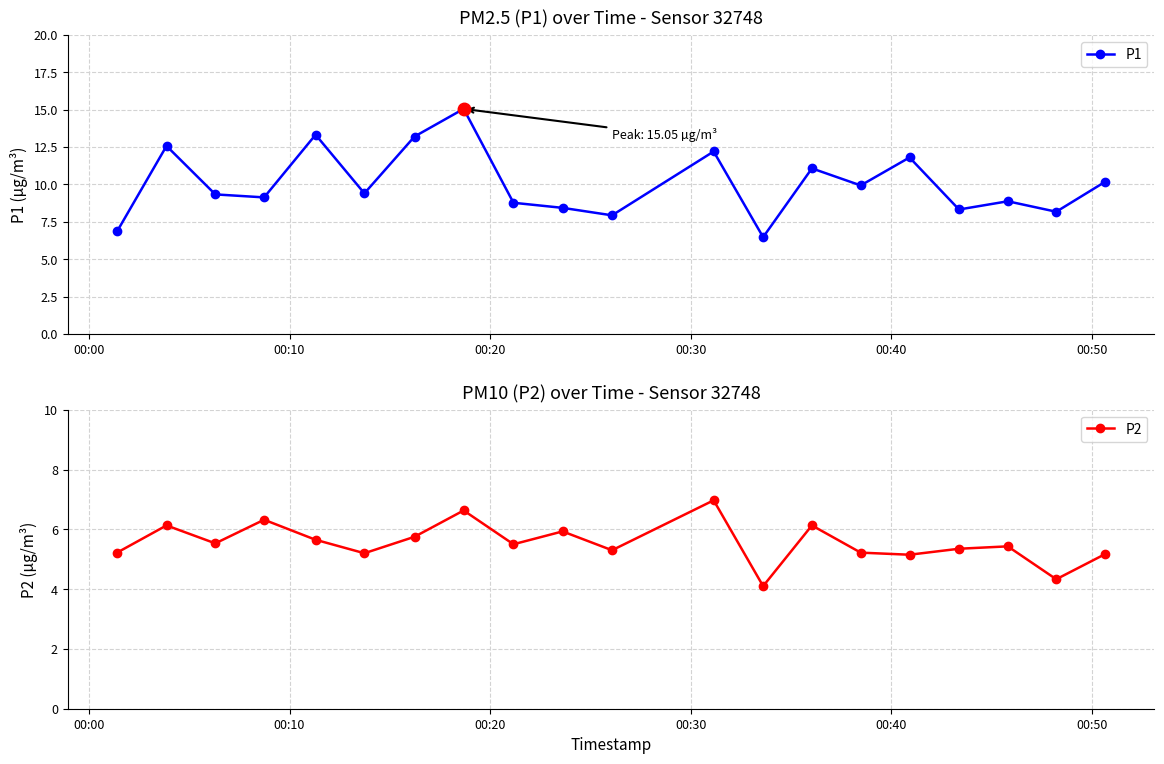

How many categories are shown in the chart?

20